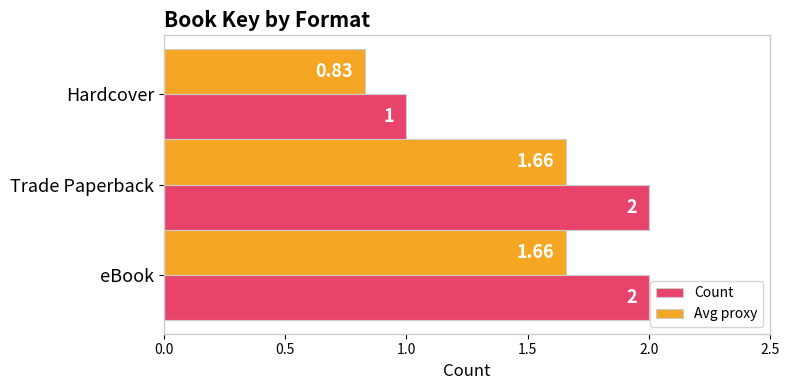

Rank the series by their average value, from lowest to highest.

Avg proxy, Count